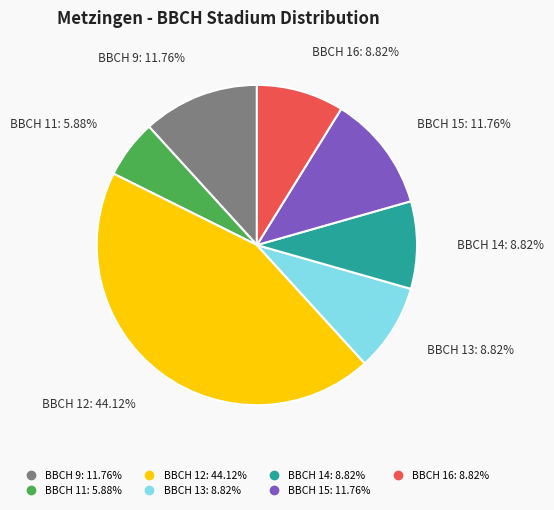

True or false: BBCH 9 accounts for 22% of the total.

False